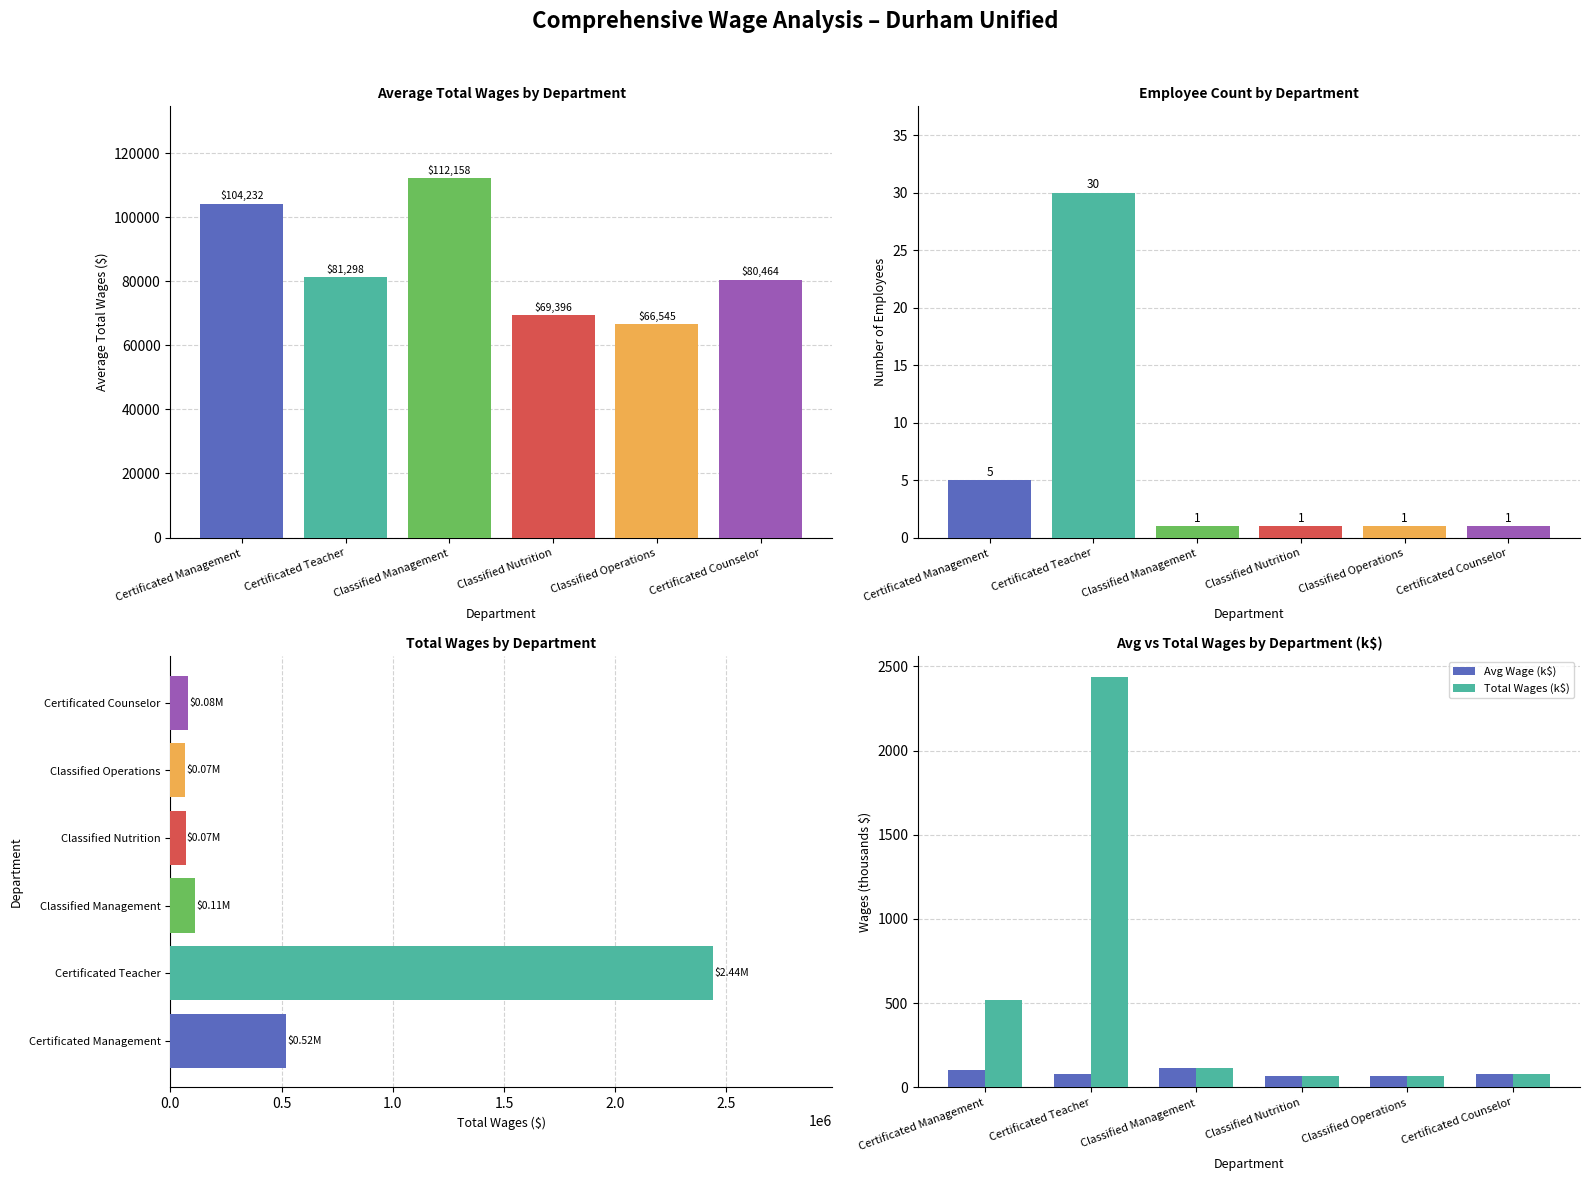

Reading left to right, list all the values displayed in this chart.

Avg Wage (k$): 104.2	81.3	112.2	69.4	66.5	80.5
Total Wages (k$): 521.2	2439.0	112.2	69.4	66.5	80.5